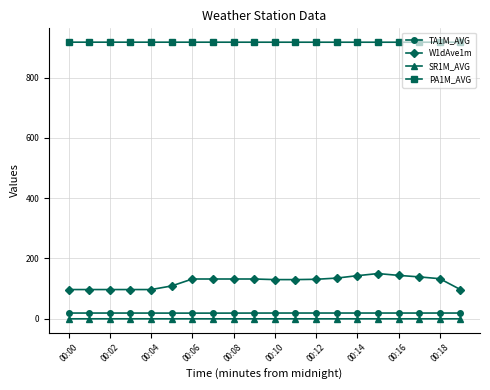

What is the smallest value displayed?

-0.1